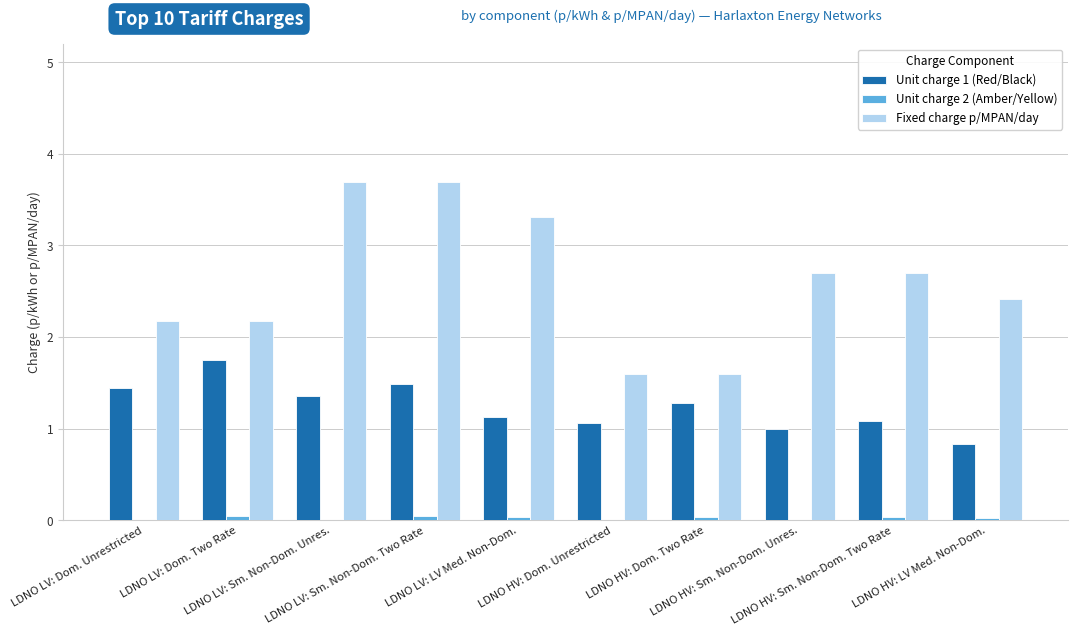

How many data points in Fixed charge p/MPAN/day are above 2?

8